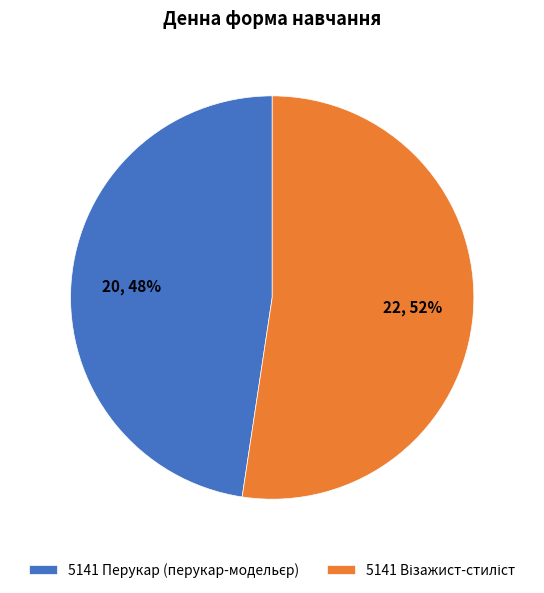

How many slices are in this pie chart?

2